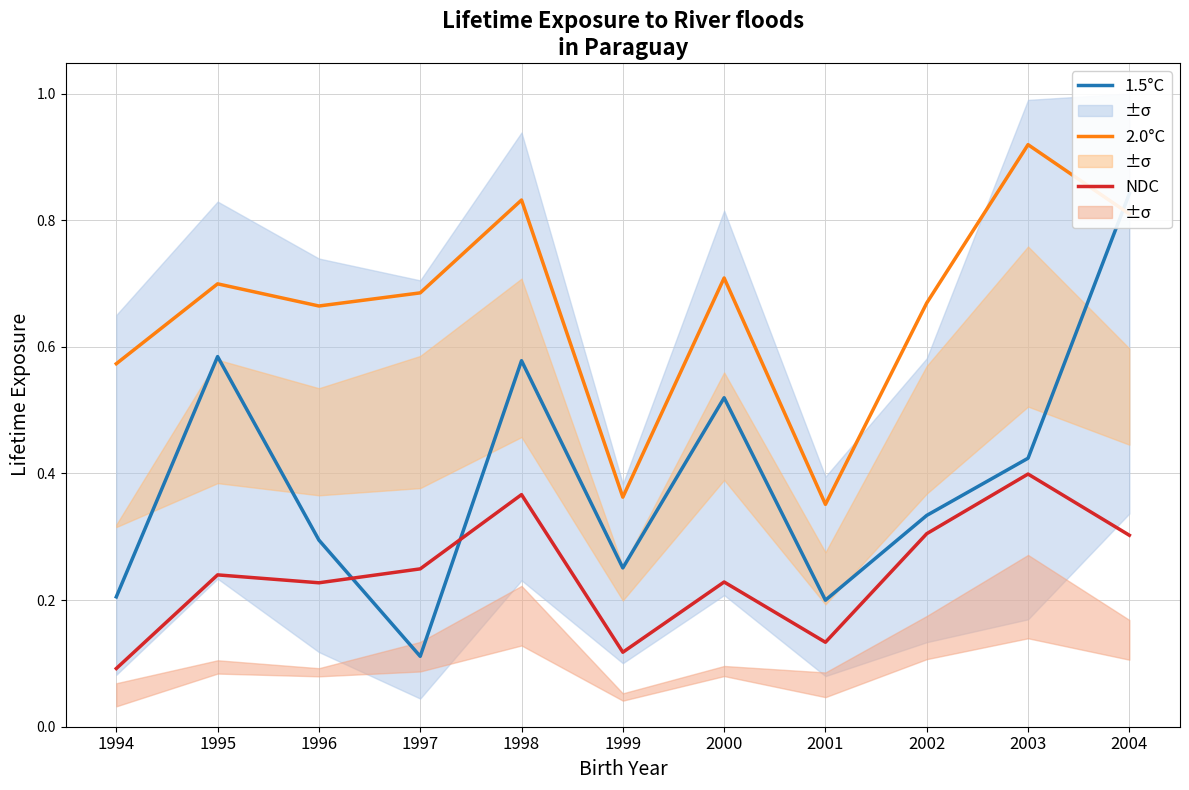

Does the chart display data point markers on the line(s)?

No